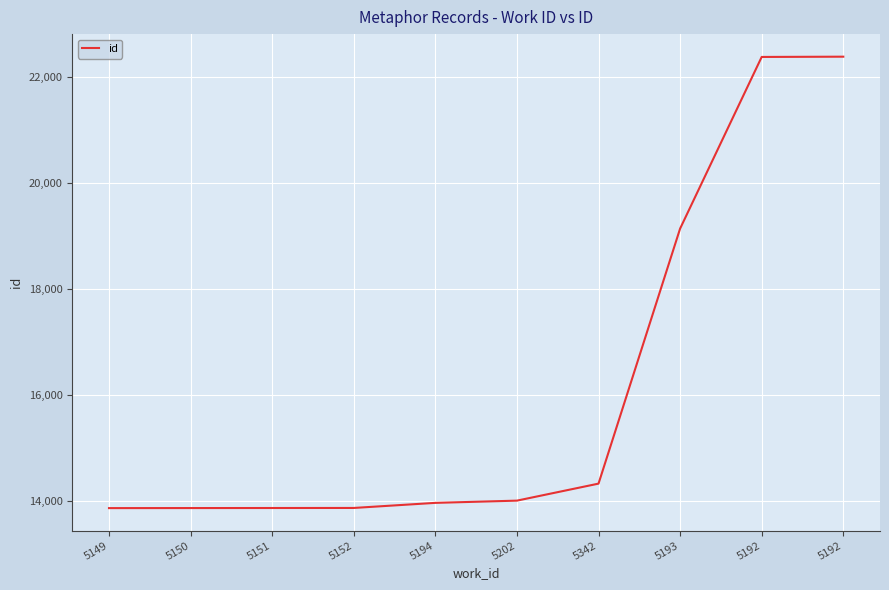

The value at 5194 is 19451. True or false?

False